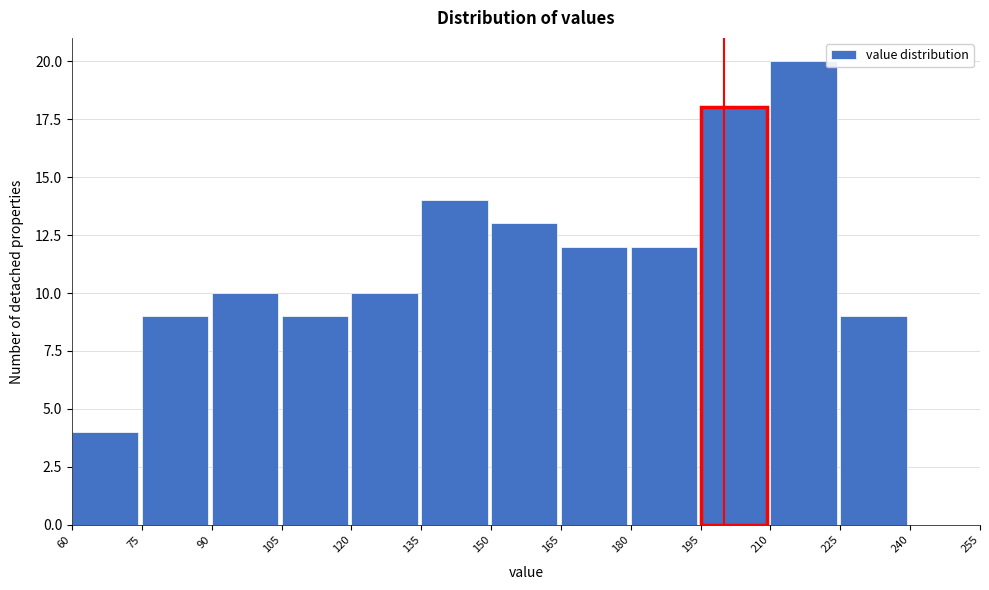

What is the height of the bar covering 165 to 180 on the x-axis? The values are not printed on the chart, so give them approximately, as read against the axis.

12